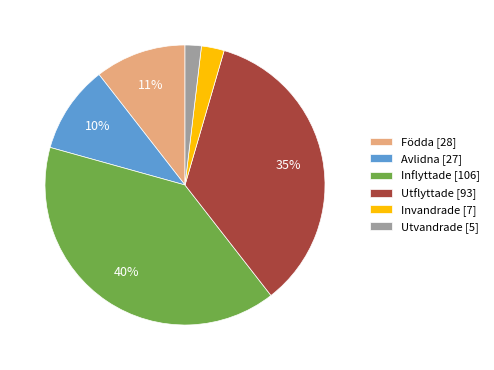

Does any single category account for the majority?

No